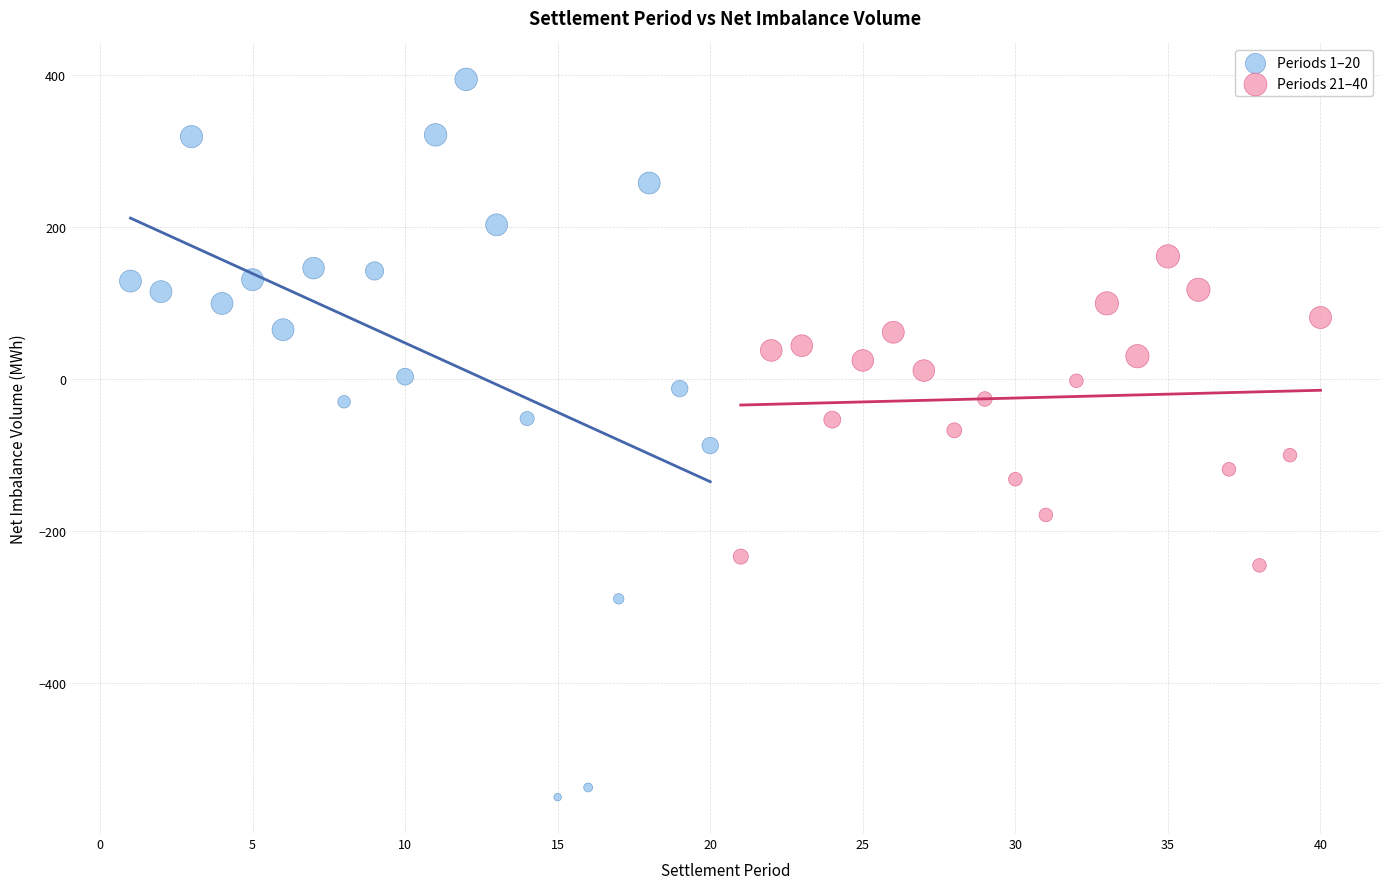

Which series reaches the minimum Y coordinate?

Periods 1–20